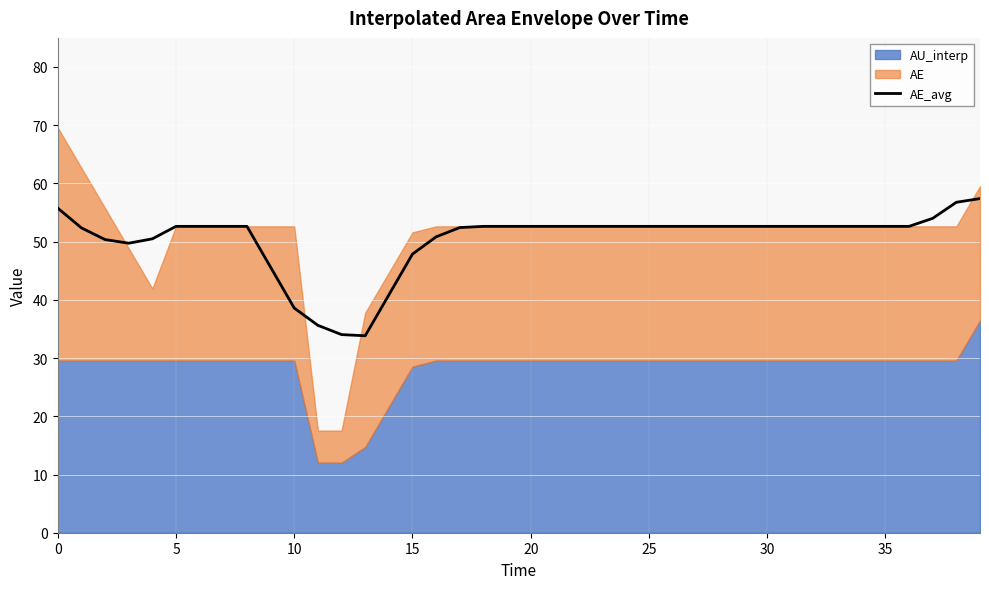

Approximately how many times larger is the value at 30 compared to 20?

1.0